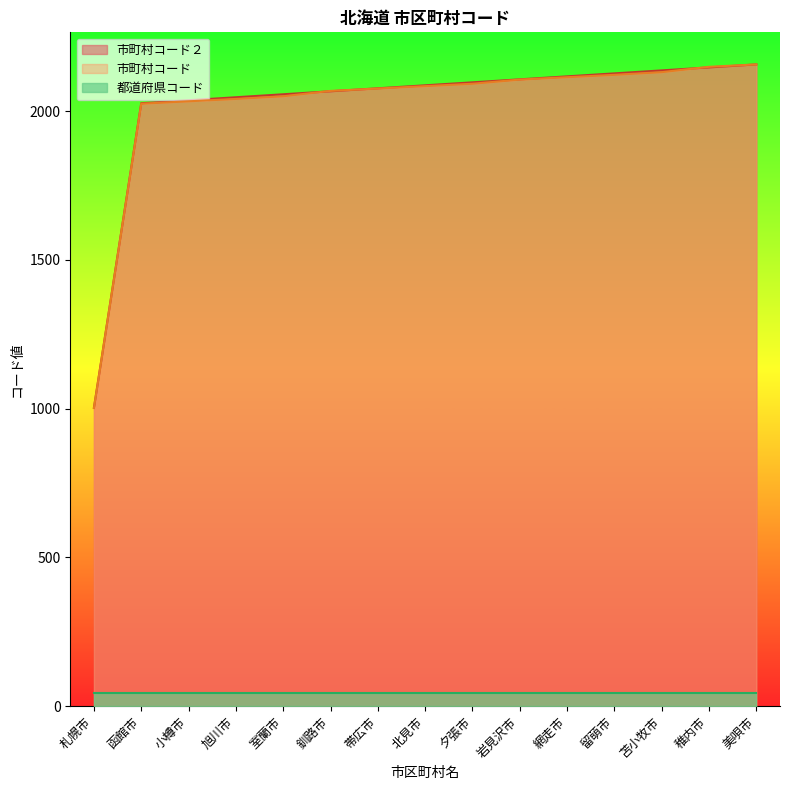

At which label does 市町村コード reach its minimum?

札幌市